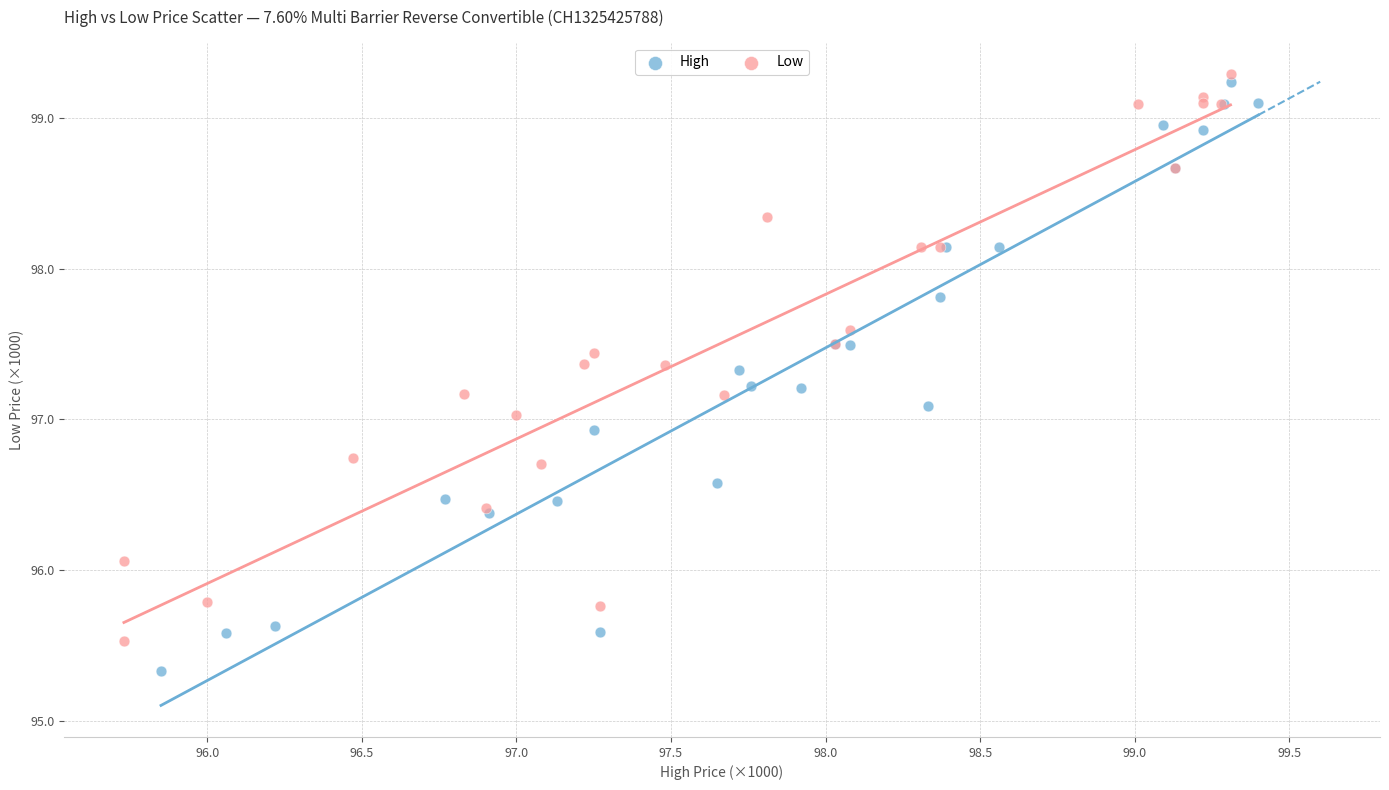

Which series has the largest Y range (max minus min)?

High